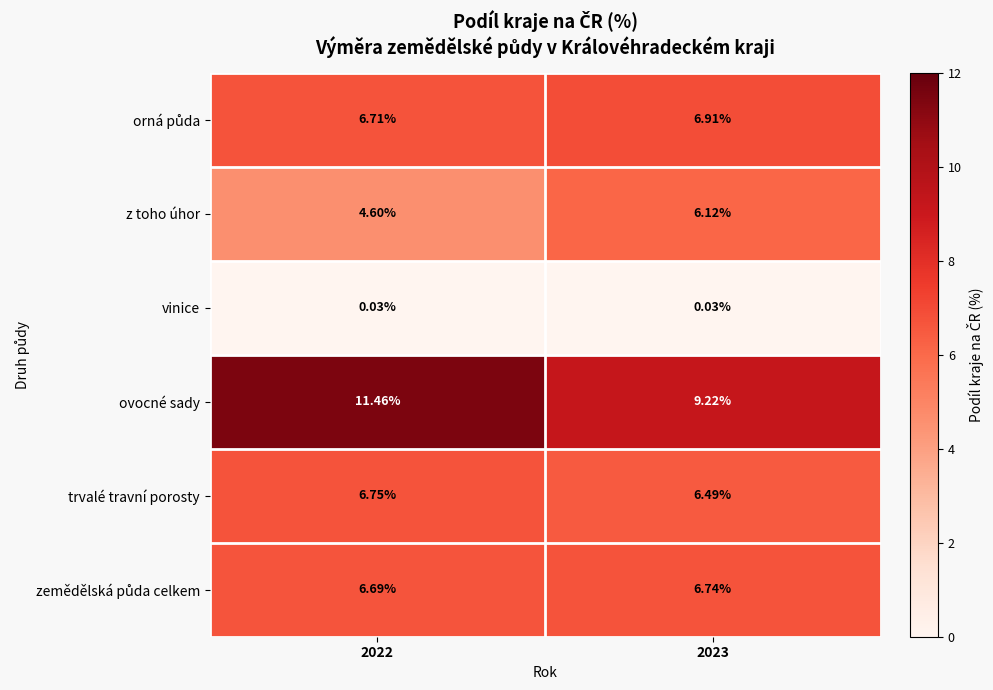

At how many categories does at least one series exceed 5?

2